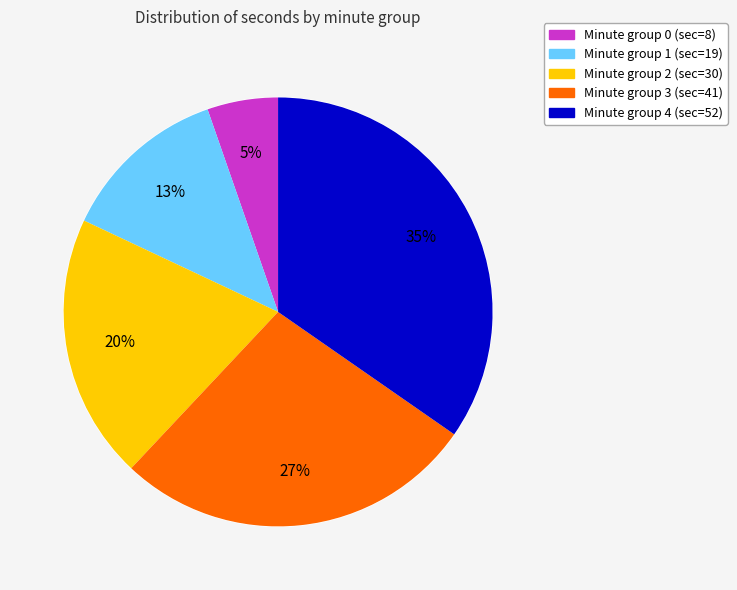

Which has a higher value, 0 or 1?

1